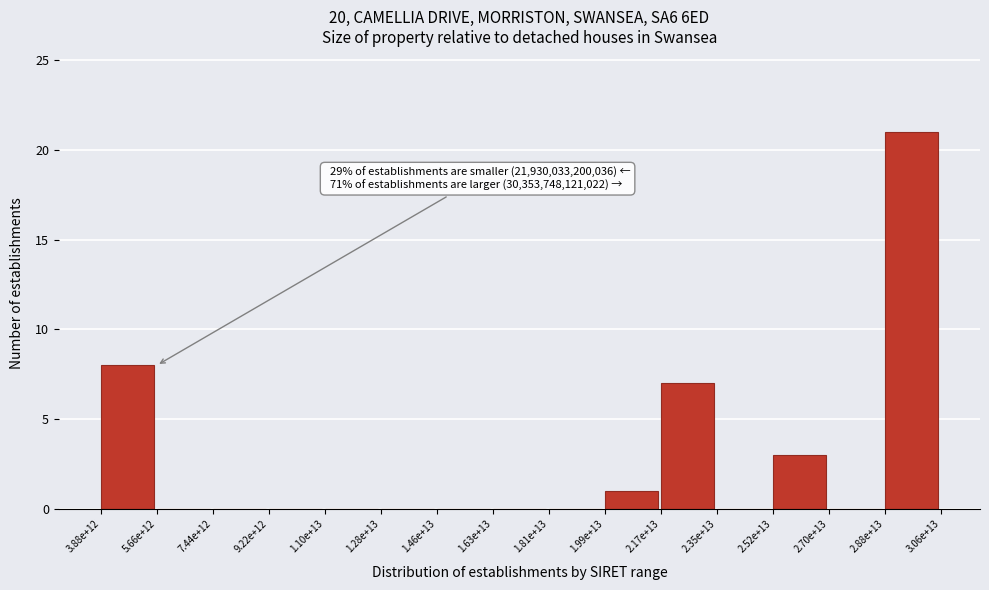

Reading right to left, extract all data points from this chart.

2.88e+13=21	2.70e+13=0	2.52e+13=3	2.35e+13=0	2.17e+13=7	1.99e+13=1	1.81e+13=0	1.63e+13=0	1.46e+13=0	1.28e+13=0	1.10e+13=0	9.22e+12=0	7.44e+12=0	5.66e+12=0	3.88e+12=8